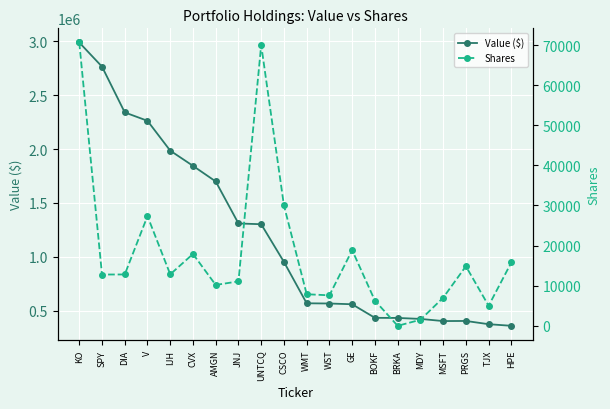

True or false: Value ($) and Shares intersect in this chart.

False